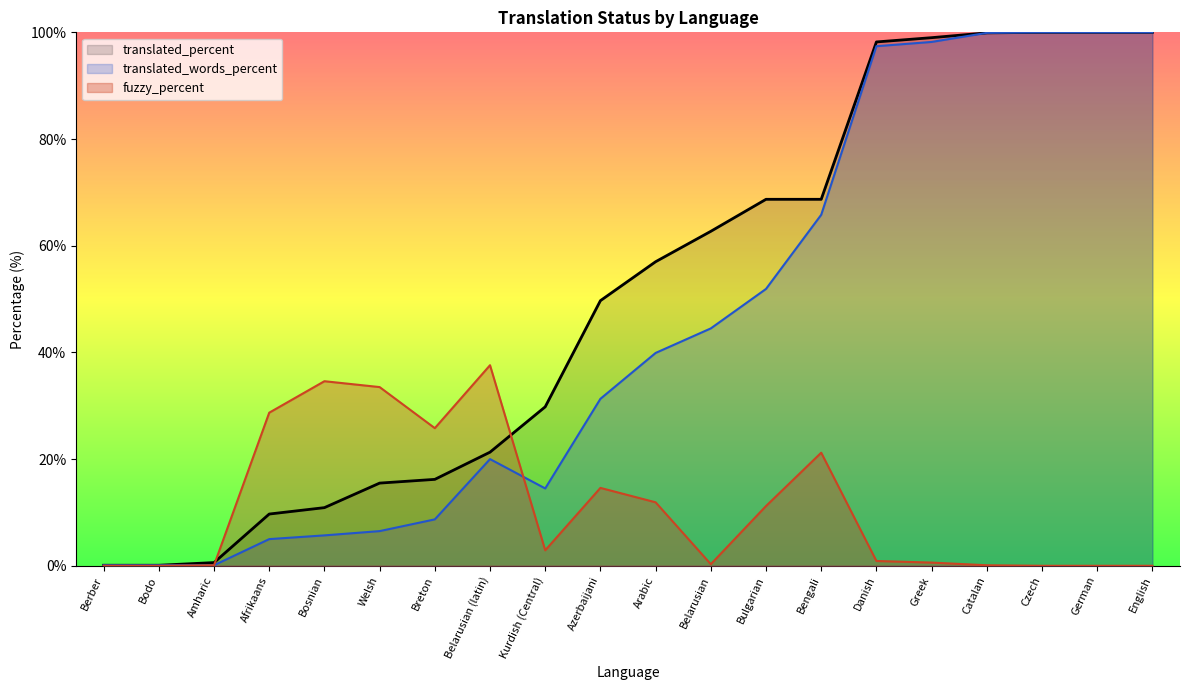

What is the maximum value for fuzzy_percent?

37.6